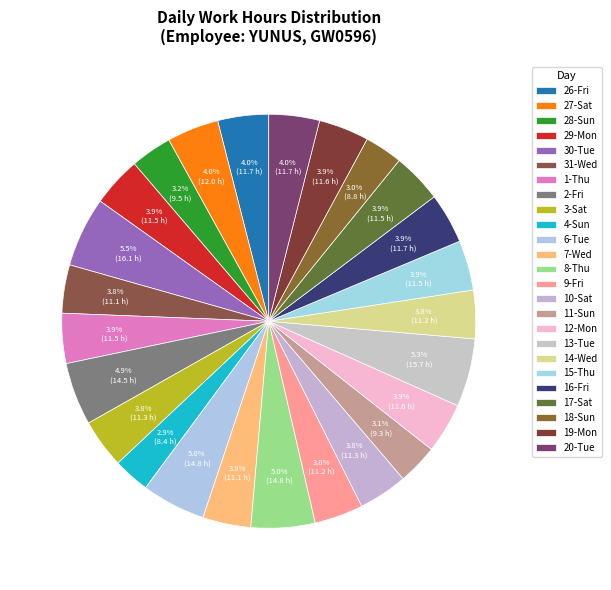

How much of the chart is everything except 30-Tue?

94.5%